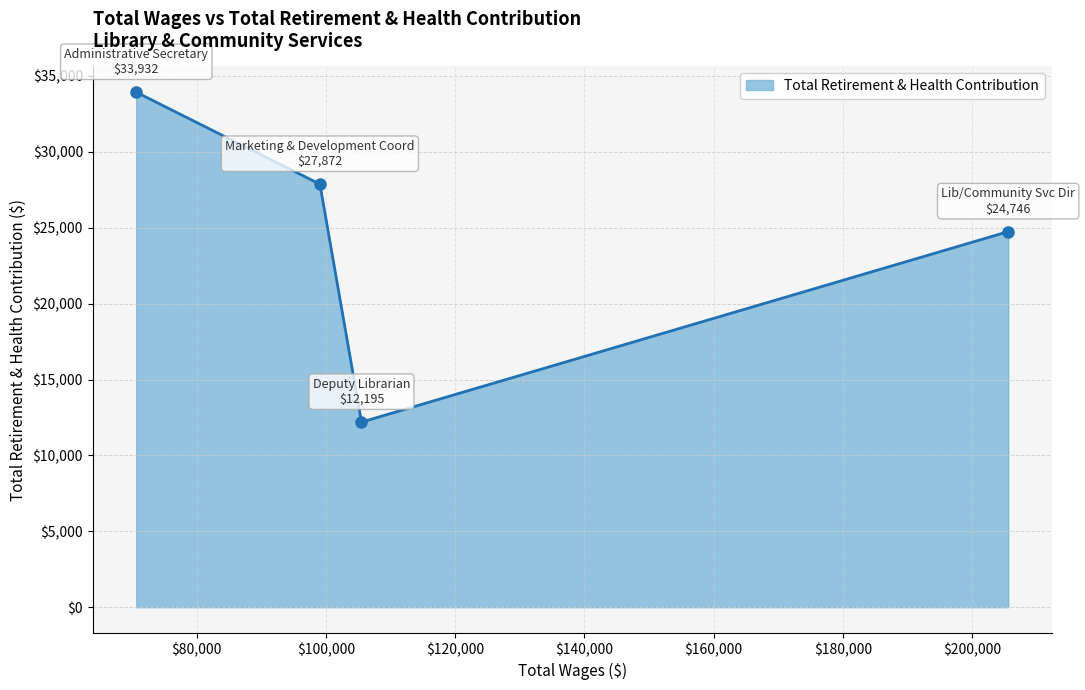

What is the value of the 3rd point from the left?

12195